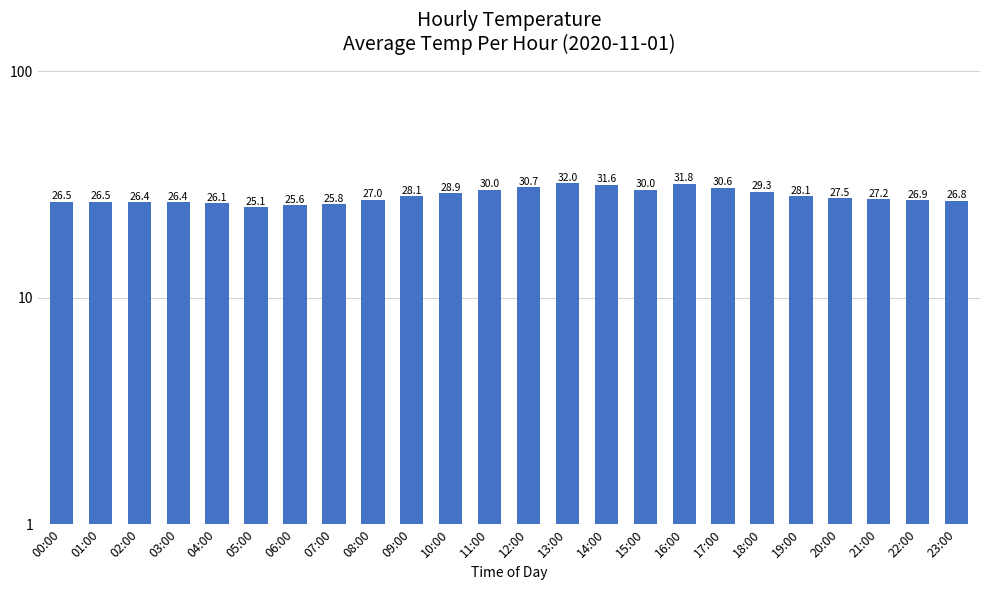

What is the average value?

28.1